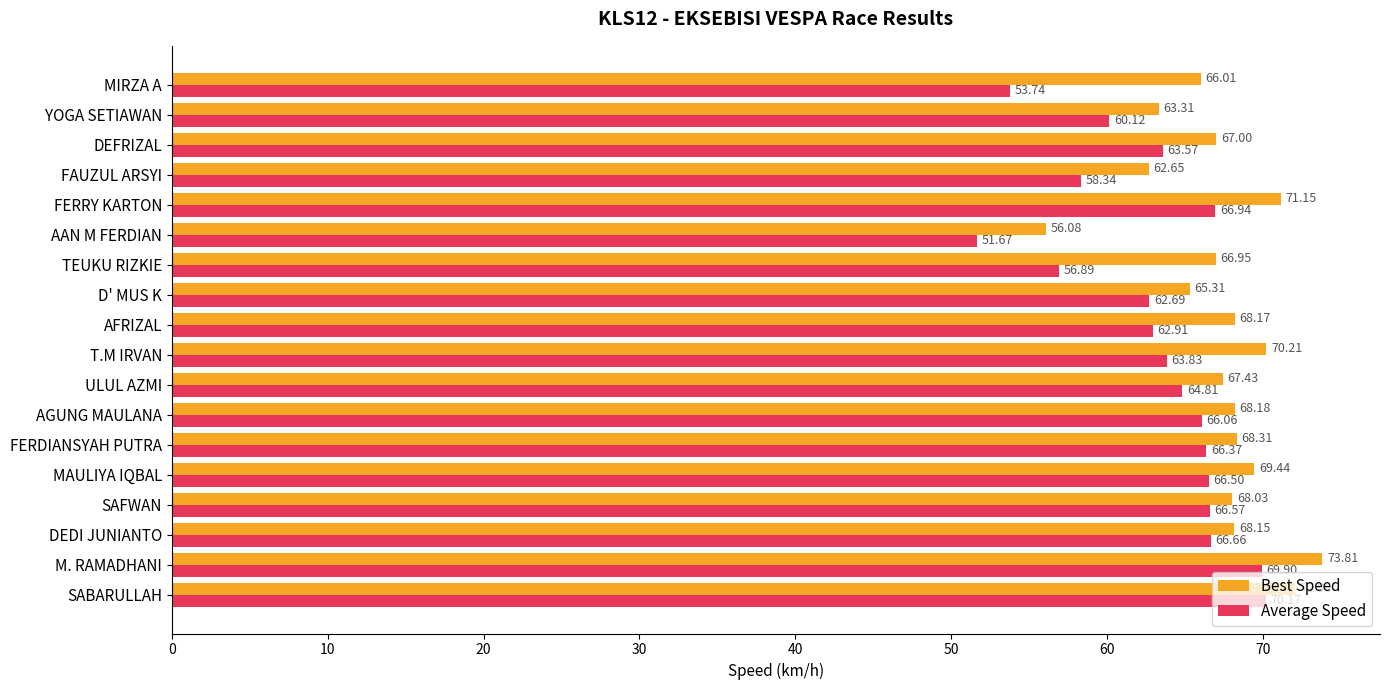

Which category has the lowest value in the Best Speed series?

AAN M FERDIAN